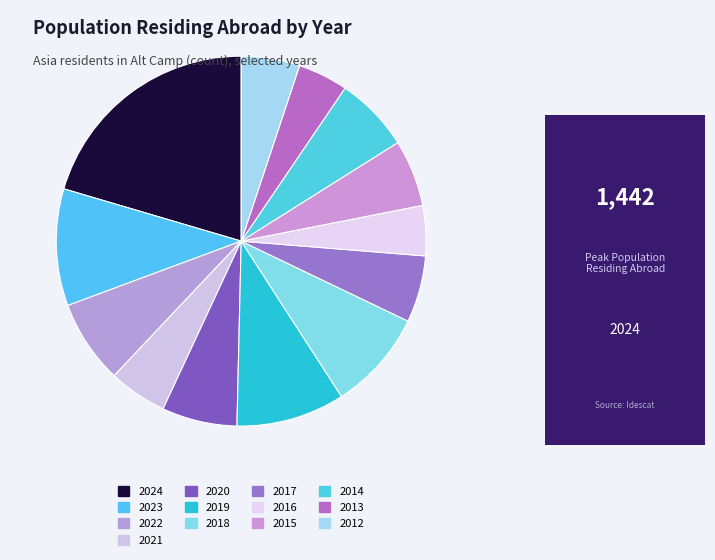

To the nearest percent, what is the difference between the largest and smallest slice percentages?

16%